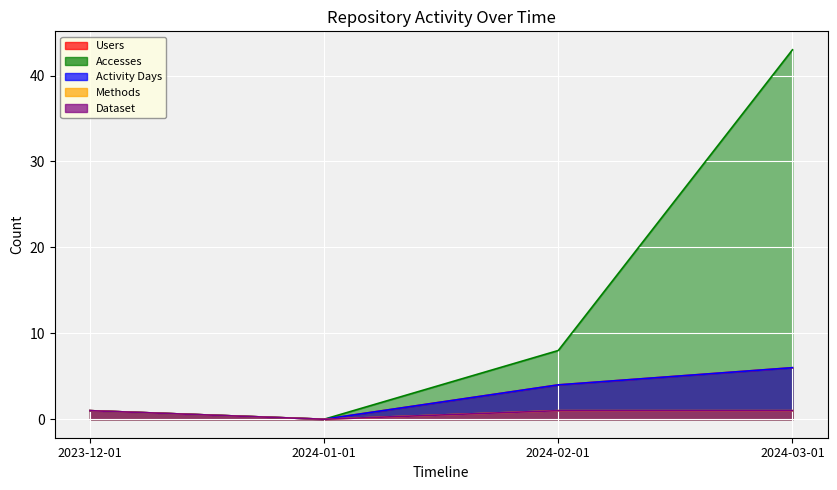

List the series in order of their peak value, highest first.

Accesses, Users, Activity Days, Methods, Dataset